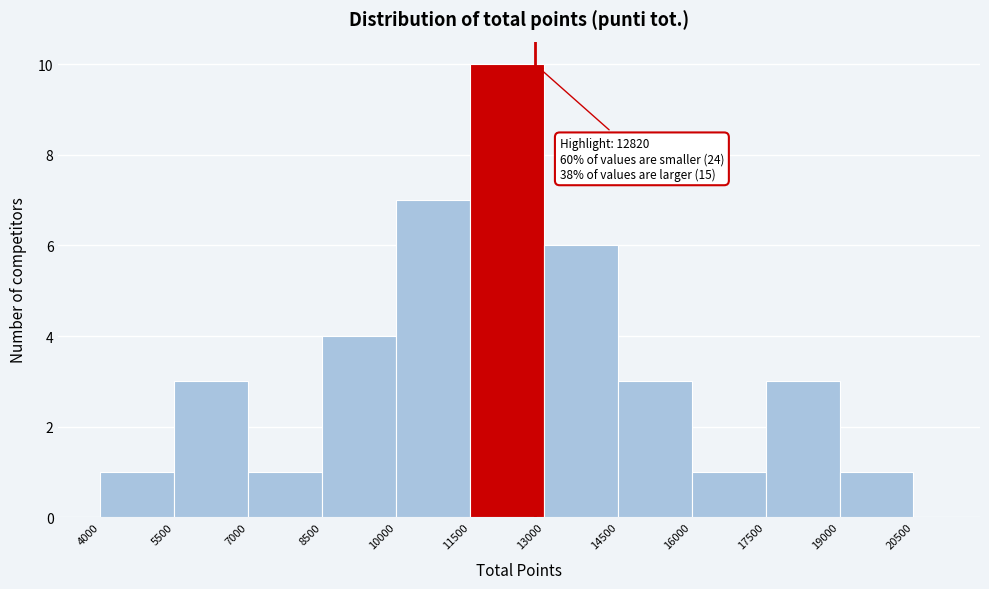

Around what value on the x-axis is the tallest bar? Give the approximate position of its centre, as read against the axis.

12200